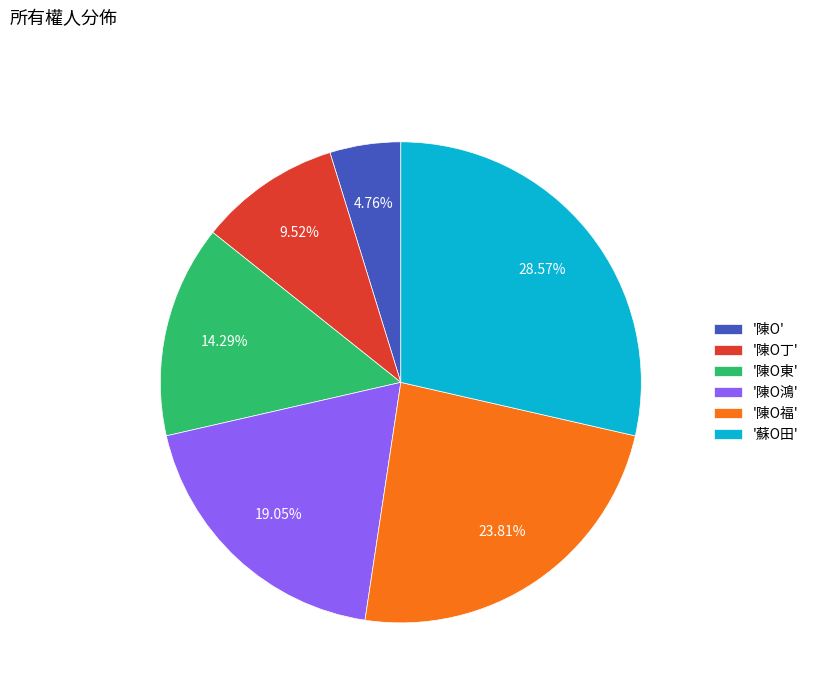

Rank the categories by value from lowest to highest.

'陳Ο', '陳Ο丁', '陳Ο東', '陳Ο鴻', '陳Ο福', '蘇Ο田'